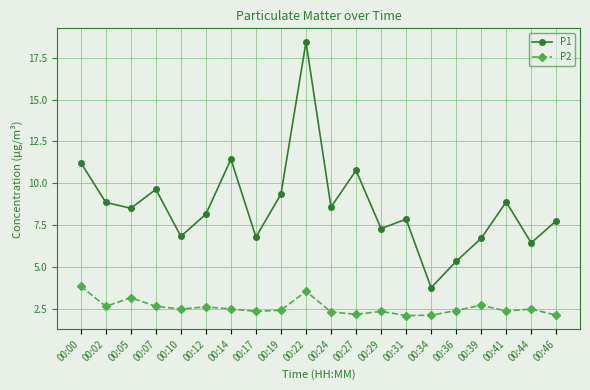

What is the sum of all P1 values?

172.5